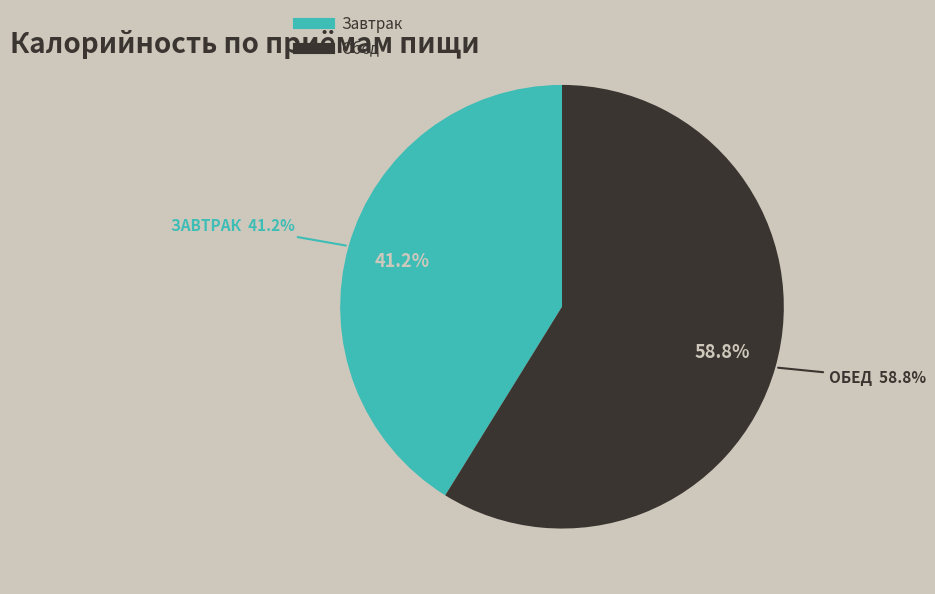

Rank the series at 2 from lowest to highest value.

Завтрак, Обед